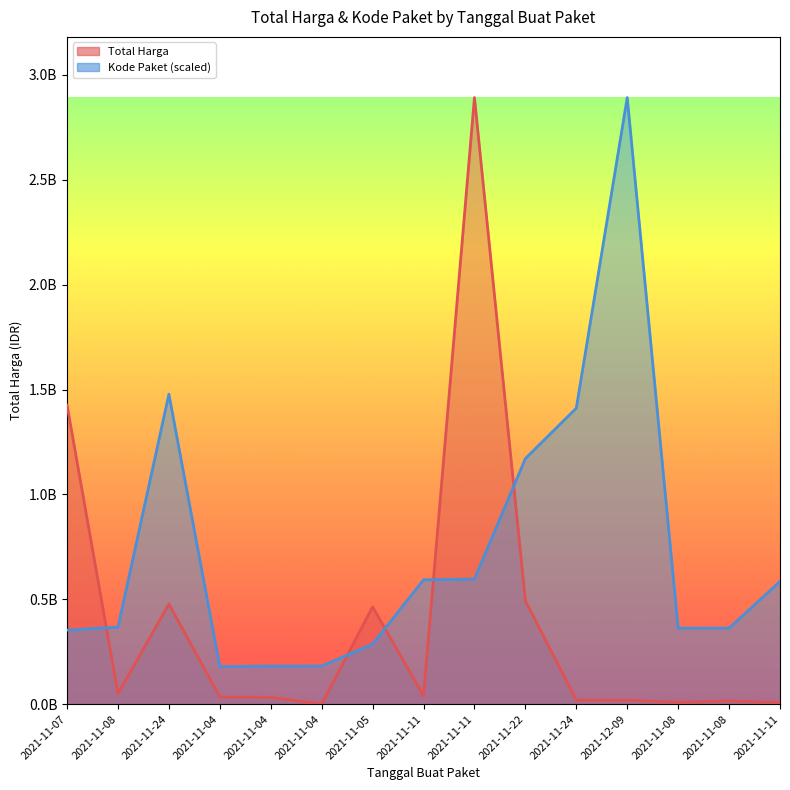

True or false: Total Harga and Kode Paket cross at least once.

True